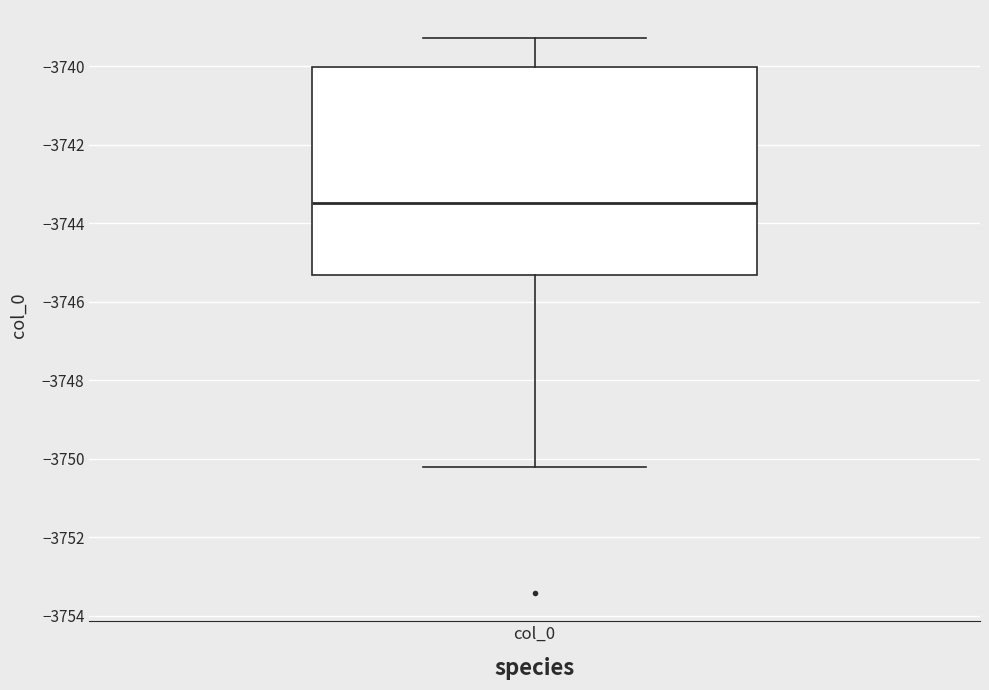

Read this box plot against the y-axis: the position of the median line, the range covered by the box, and the ends of both whiskers. The values are not printed on the chart, so give them approximately, as read against the axis.

median -3743.4, box -3745.4 to -3740.0, whiskers -3750.2 to -3739.2